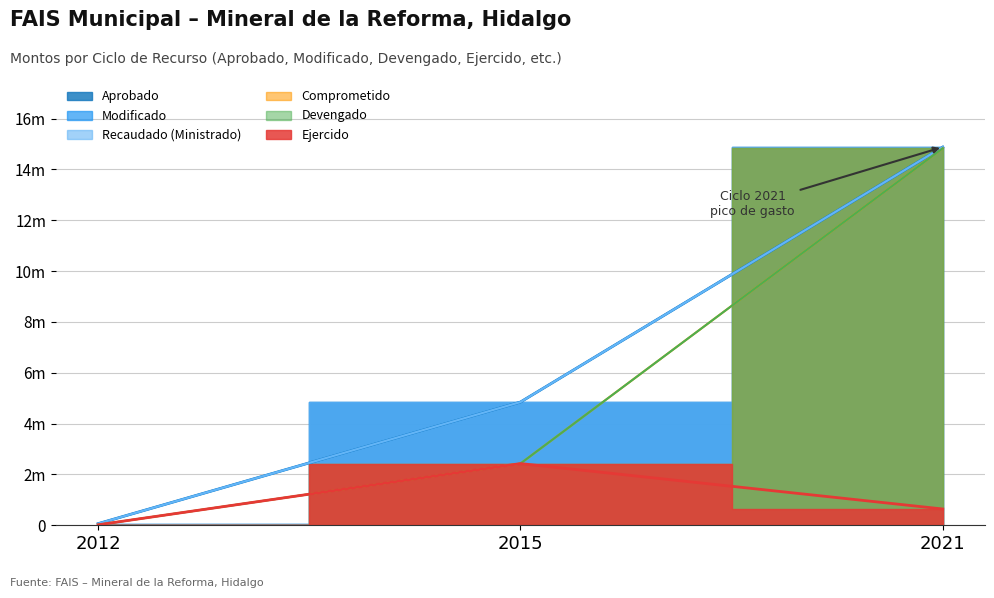

True or false: Aprobado has a value of 24543200.2 at 2021.

False